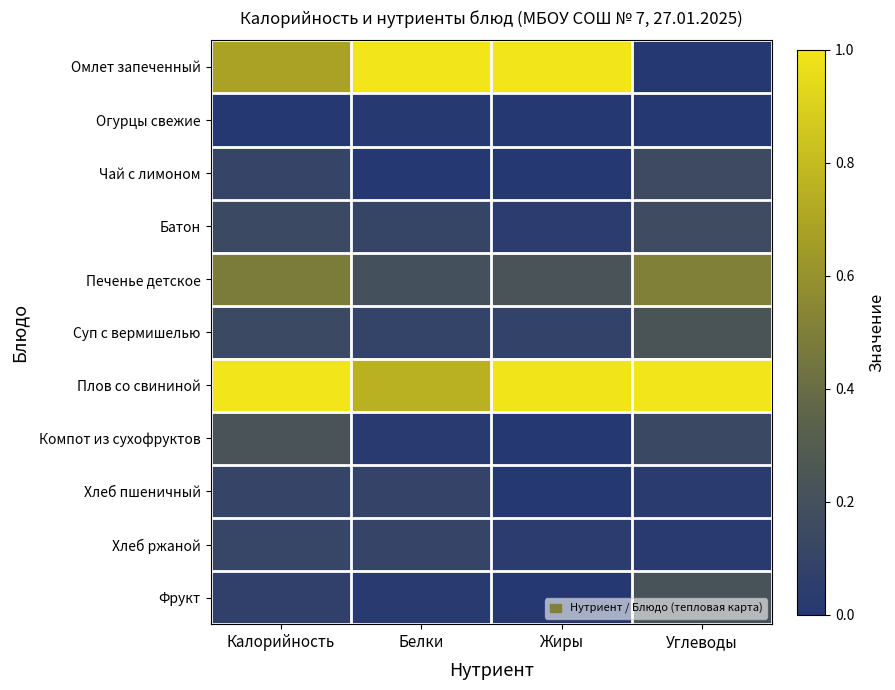

Reading left to right, transcribe all the data shown in this chart.

Омлет запеченный: Калорийность=0.7	Белки=1.0	Жиры=1.0	Углеводы=0.0
Огурцы свежие: Калорийность=0.0	Белки=0.0	Жиры=0.0	Углеводы=0.0
Чай с лимоном: Калорийность=0.1	Белки=0.0	Жиры=0.0	Углеводы=0.2
Батон: Калорийность=0.1	Белки=0.1	Жиры=0.0	Углеводы=0.2
Печенье детское: Калорийность=0.5	Белки=0.2	Жиры=0.2	Углеводы=0.5
Суп с вермишелью: Калорийность=0.1	Белки=0.1	Жиры=0.1	Углеводы=0.2
Плов со свининой: Калорийность=1.0	Белки=0.8	Жиры=1.0	Углеводы=1.0
Компот из сухофруктов: Калорийность=0.2	Белки=0.0	Жиры=0.0	Углеводы=0.1
Хлеб пшеничный: Калорийность=0.1	Белки=0.1	Жиры=0.0	Углеводы=0.0
Хлеб ржаной: Калорийность=0.1	Белки=0.1	Жиры=0.0	Углеводы=0.0
Фрукт: Калорийность=0.1	Белки=0.0	Жиры=0.0	Углеводы=0.2